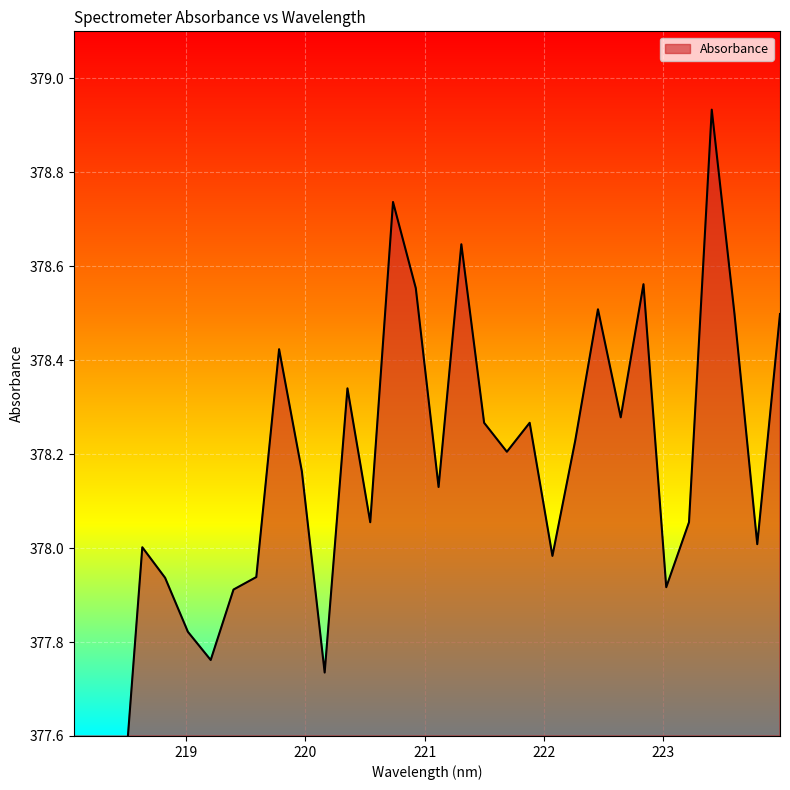

At which category does the data reach its first local peak?

218.6332